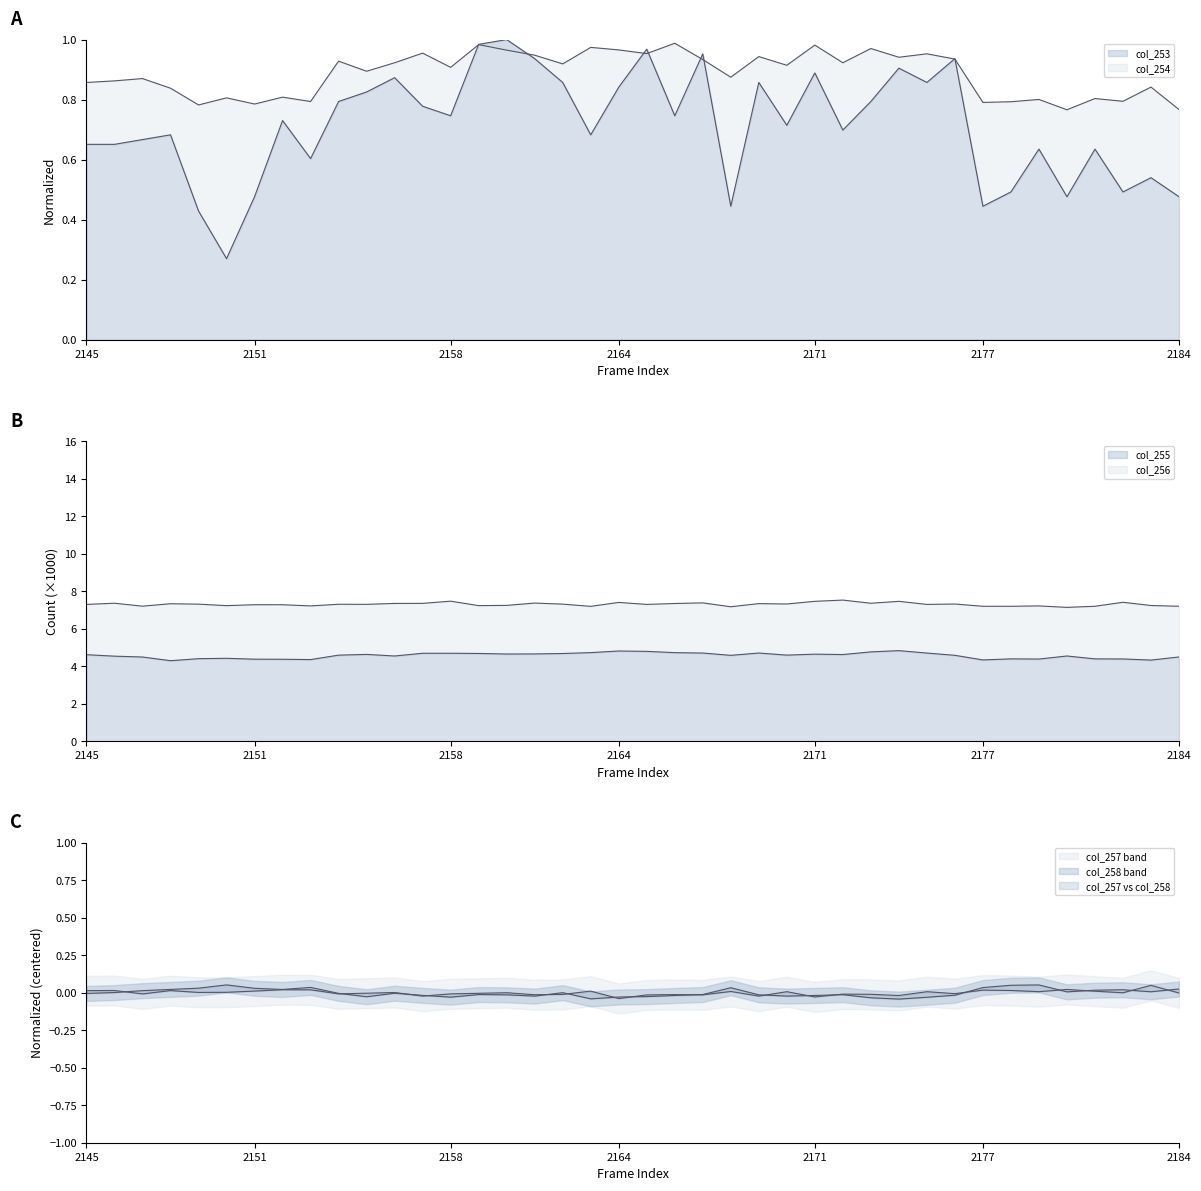

At which label is col_253 closest to 0?

2150